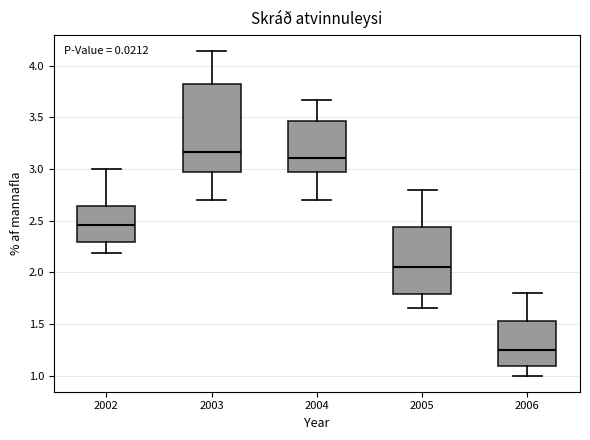

Reading left to right, transcribe this box plot: for each box, give where its median line is, the range the box spans, and where its two whiskers end, as read against the y-axis. The values are not printed on the chart, so give them approximately, as read against the axis.

2002: median 2.45, box 2.30 to 2.65, whiskers 2.20 to 3.00
2003: median 3.15, box 2.95 to 3.80, whiskers 2.70 to 4.15
2004: median 3.10, box 2.95 to 3.45, whiskers 2.70 to 3.65
2005: median 2.05, box 1.80 to 2.45, whiskers 1.65 to 2.80
2006: median 1.25, box 1.10 to 1.55, whiskers 1.00 to 1.80